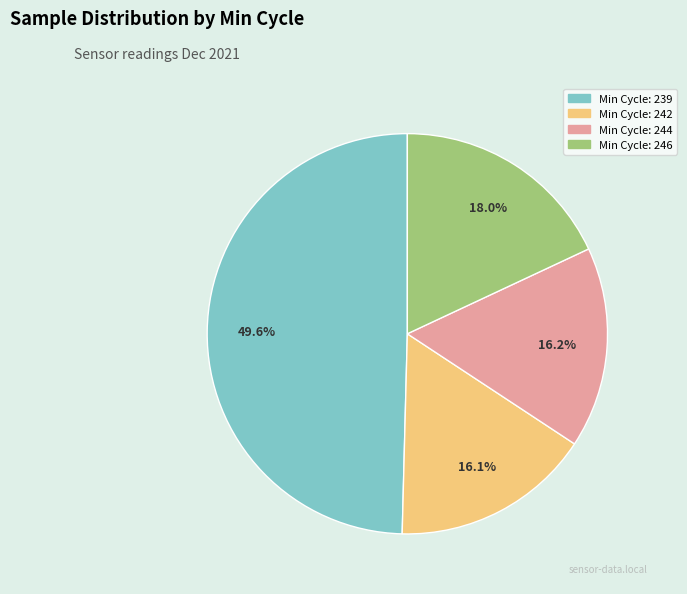

Is there any slice that represents more than half of the pie?

No